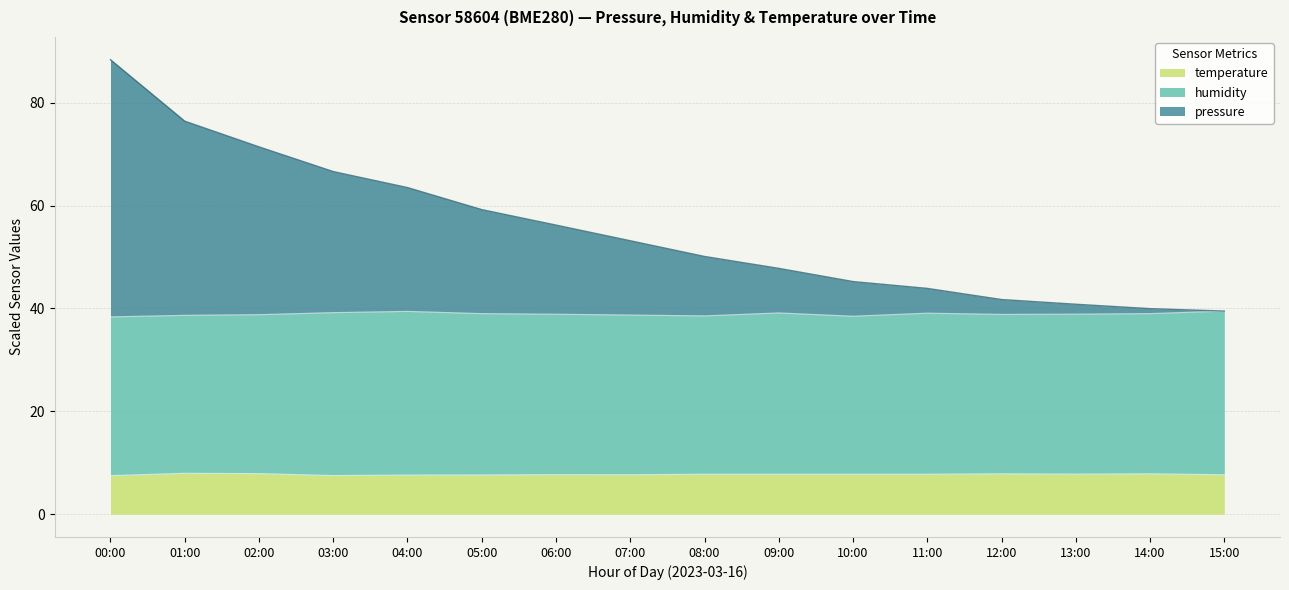

What is the total value across all series at 07:00?

53.2